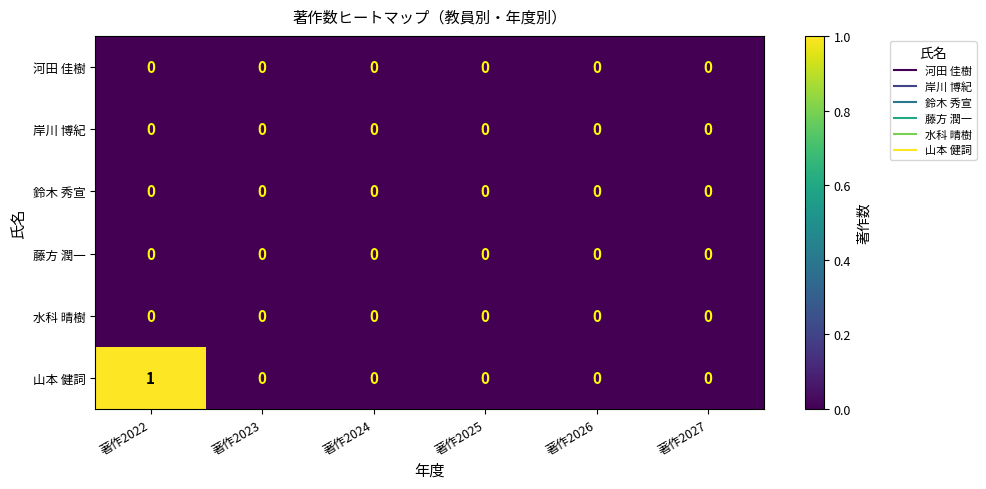

Which series has the largest range (max minus min)?

山本 健詞